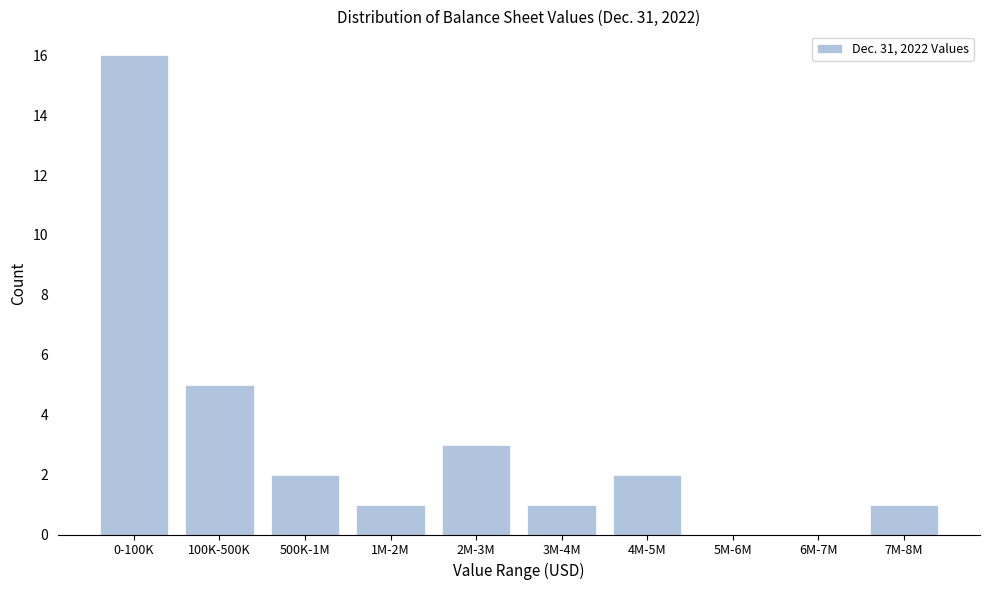

Reading right to left, list all the values displayed in this chart.

7M-8M=1	6M-7M=0	5M-6M=0	4M-5M=2	3M-4M=1	2M-3M=3	1M-2M=1	500K-1M=2	100K-500K=5	0-100K=16